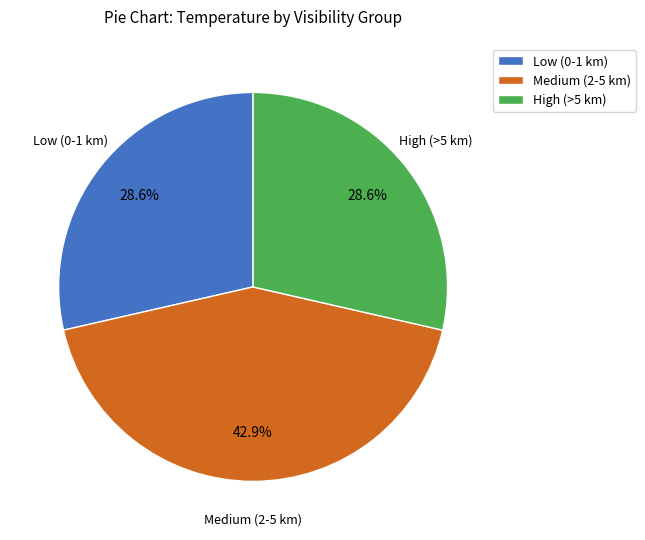

Between Medium (2-5 km) and Low (0-1 km), which is larger?

Medium (2-5 km)